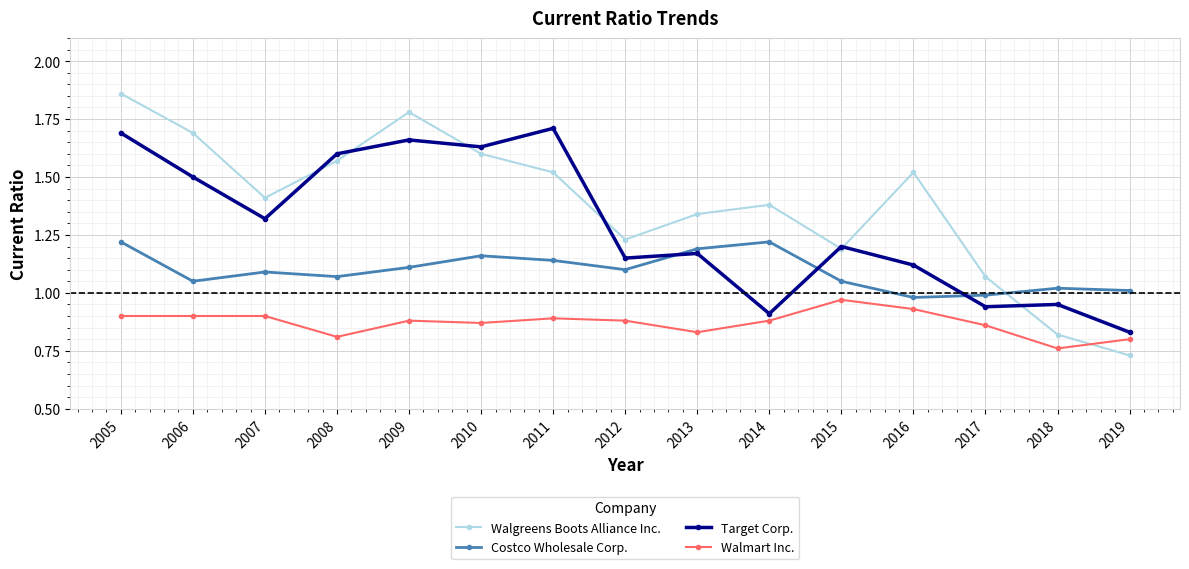

The value of Costco Wholesale Corp. at 2013 is 1.2. True or false?

True